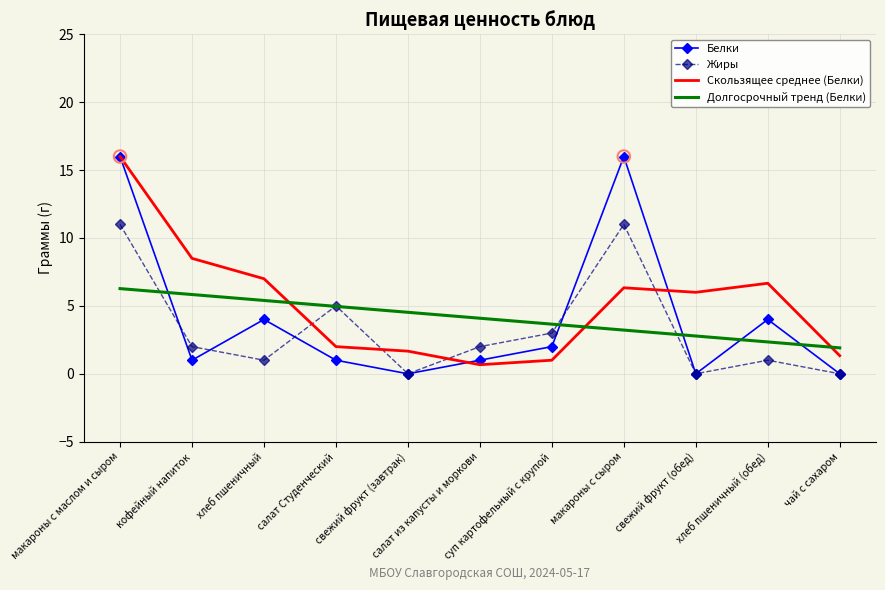

What is the maximum value shown in the chart?

16.0